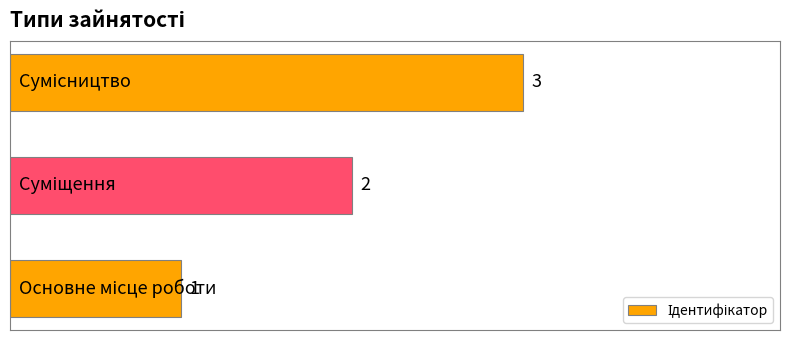

What is the greatest value displayed?

3